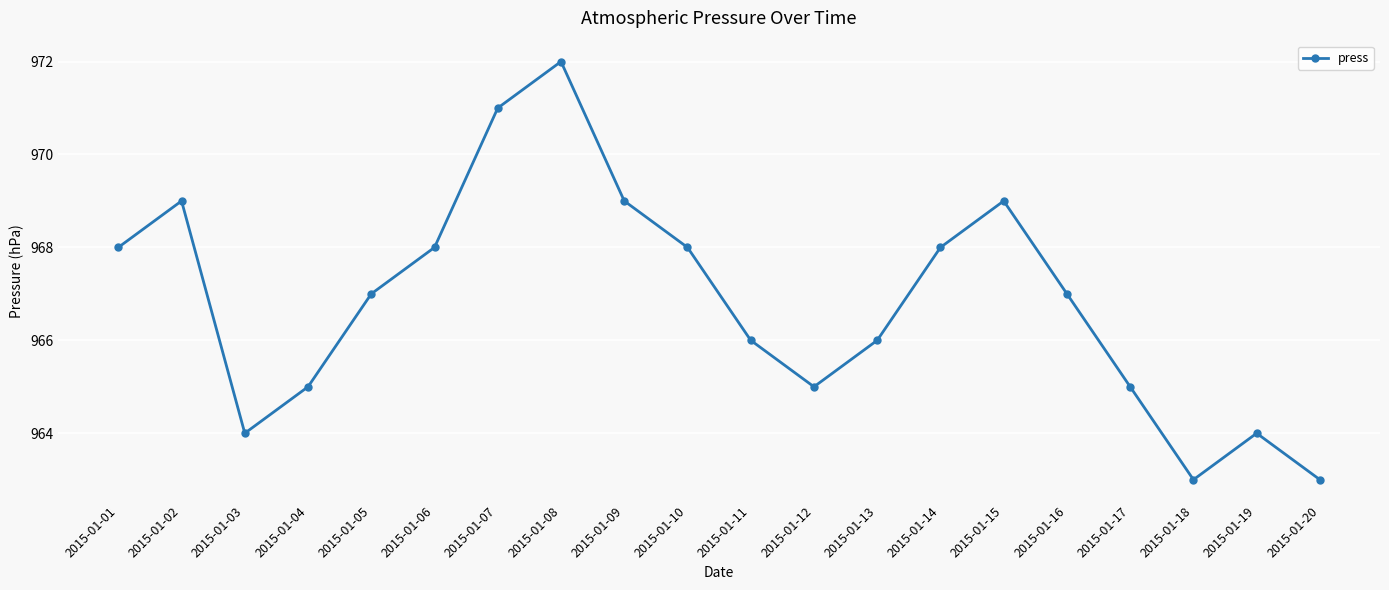

What is the ratio of the value at 2015-01-18 to the value at 2015-01-08?

1.0